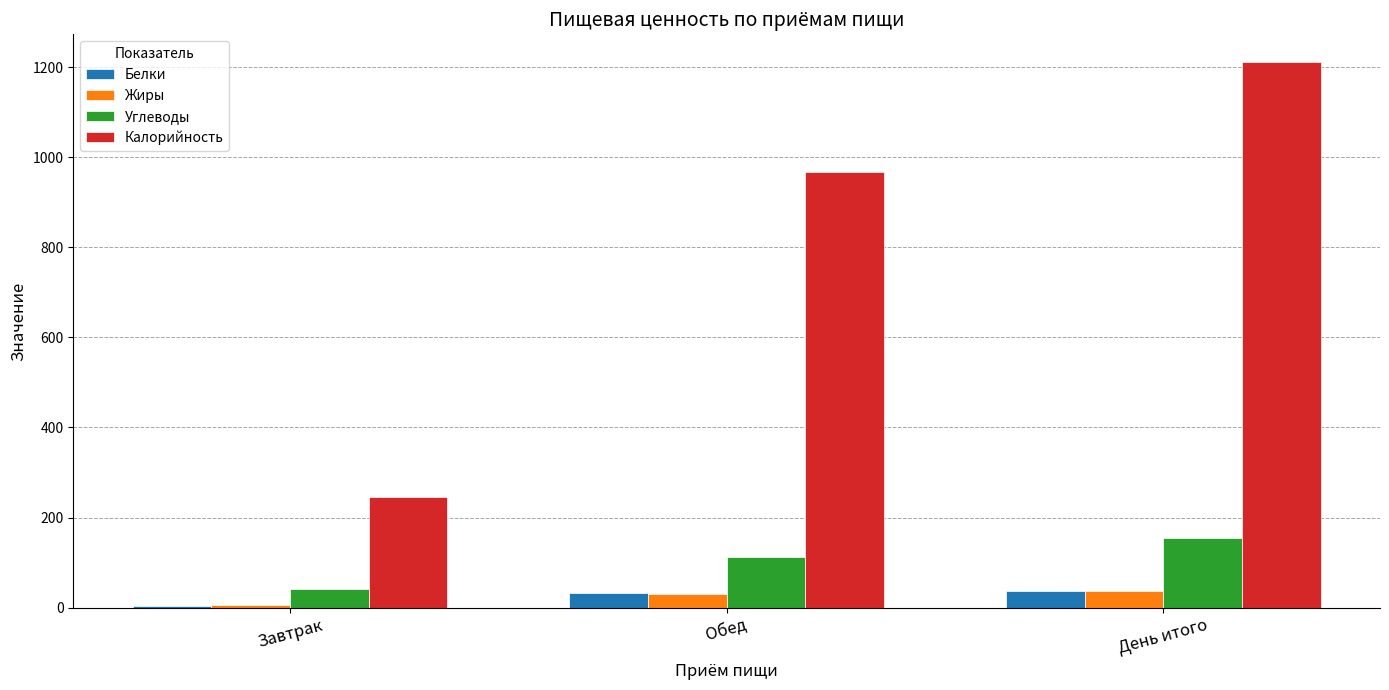

What is the maximum value for Белки?

36.3